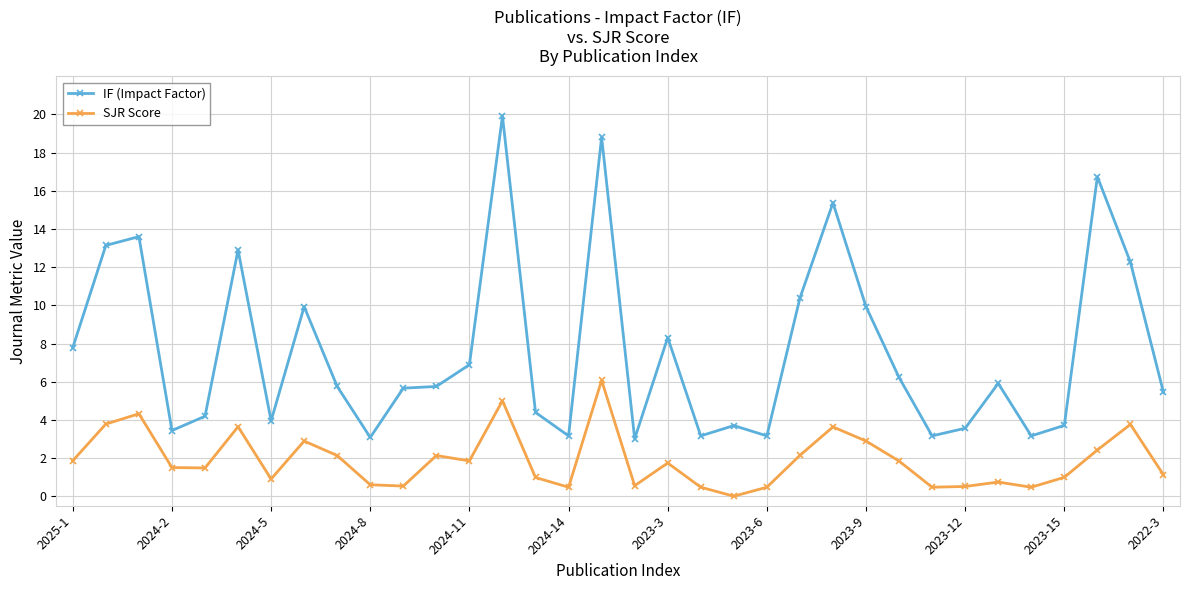

Which series has the widest spread of values?

IF (Impact Factor)